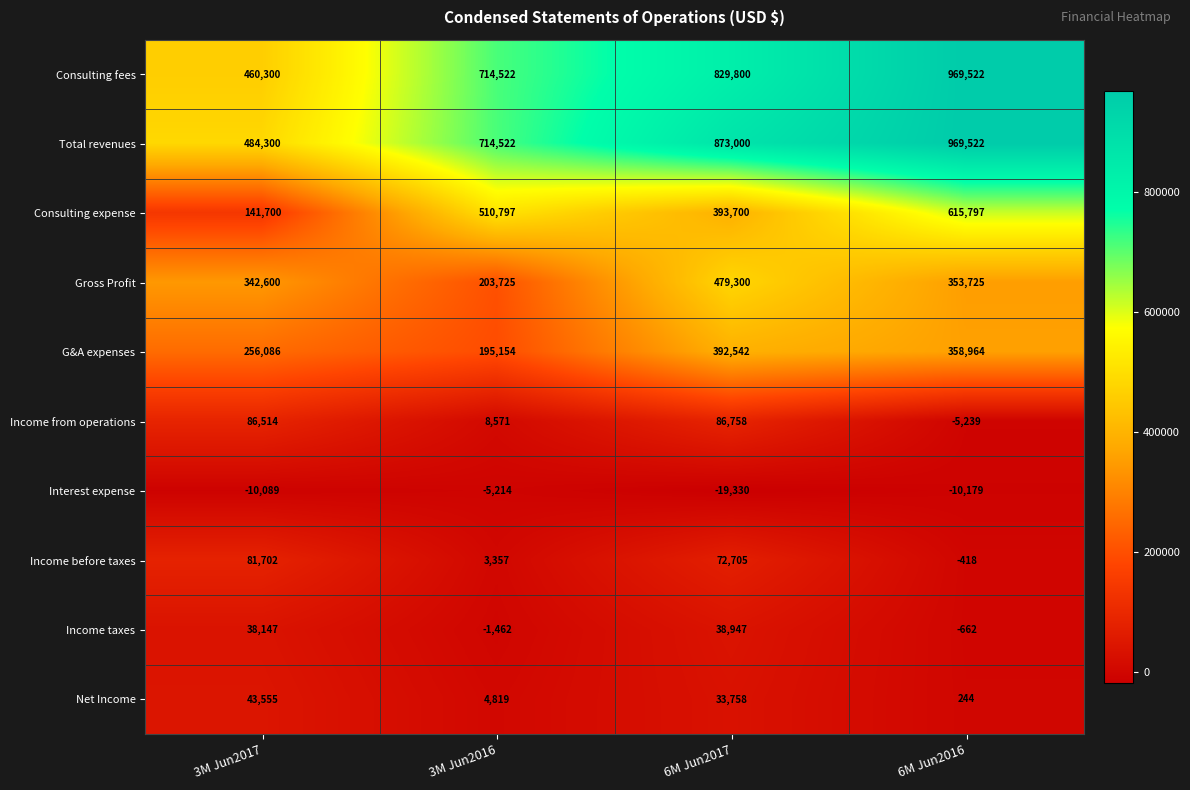

What is the difference between the maximum and second lowest values in the Income from operations series?

78187